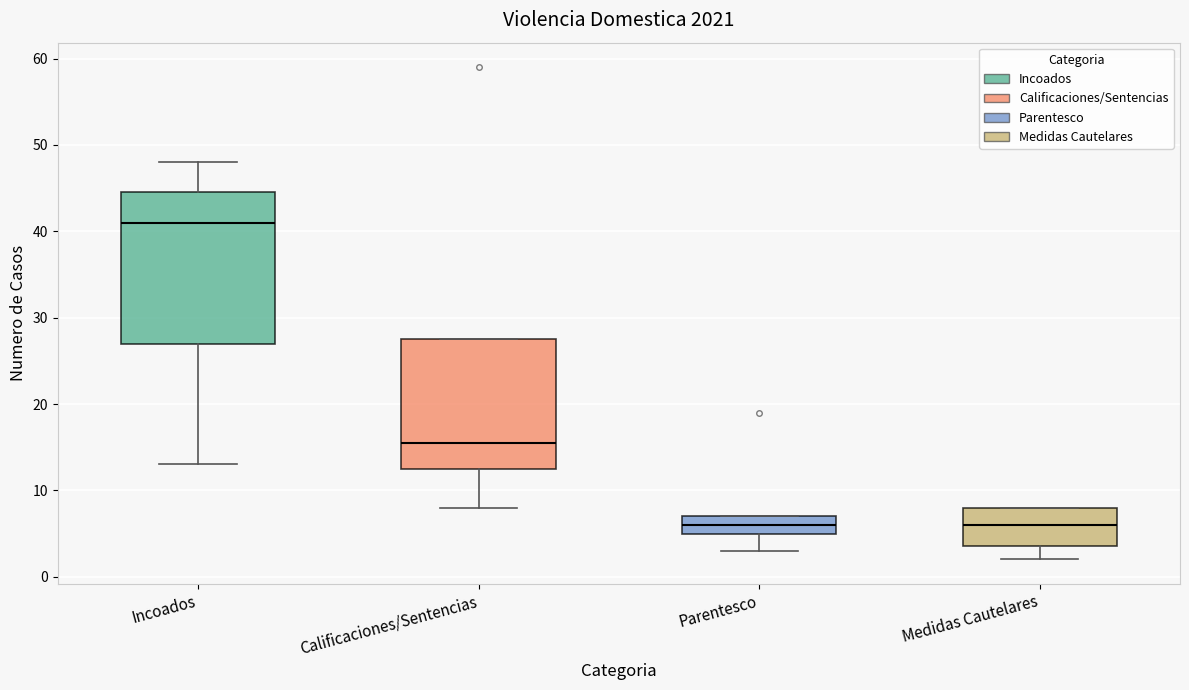

Reading left to right, read every box against the y-axis: the position of its median line, the range the box covers, and the ends of its whiskers. The values are not printed on the chart, so give them approximately, as read against the axis.

Incoados: median 41, box 27 to 45, whiskers 13 to 48
Calificaciones/Sentencias: median 16, box 13 to 28, whiskers 8 to 28
Parentesco: median 6, box 5 to 7, whiskers 3 to 7
Medidas Cautelares: median 6, box 4 to 8, whiskers 2 to 8